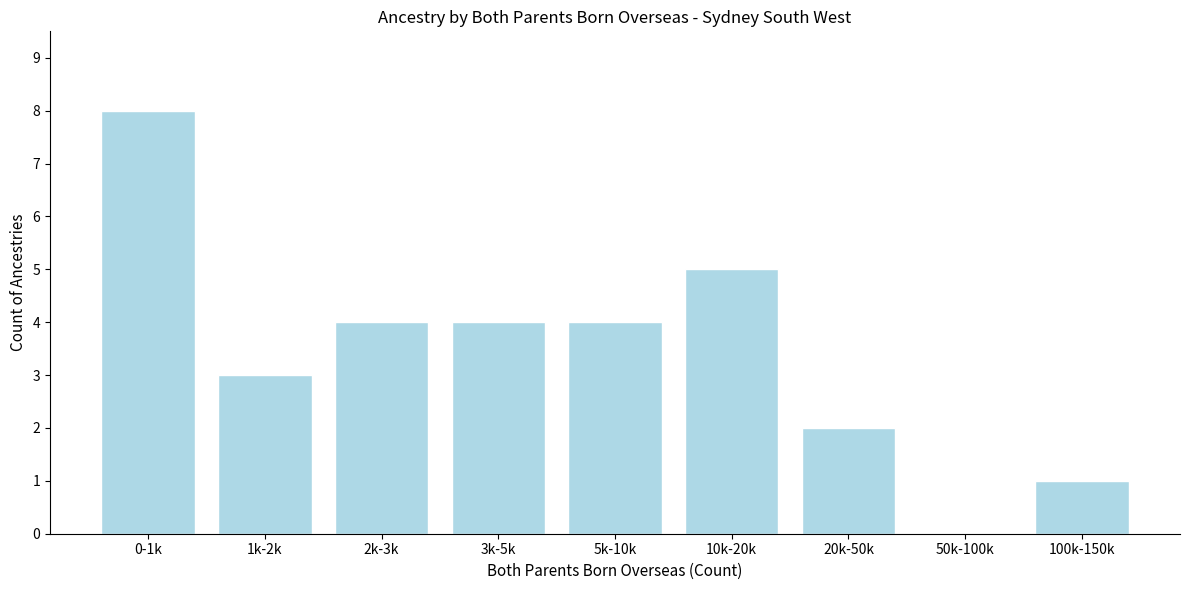

Reading left to right, extract all data points from this chart.

0-1k=8	1k-2k=3	2k-3k=4	3k-5k=4	5k-10k=4	10k-20k=5	20k-50k=2	50k-100k=0	100k-150k=1